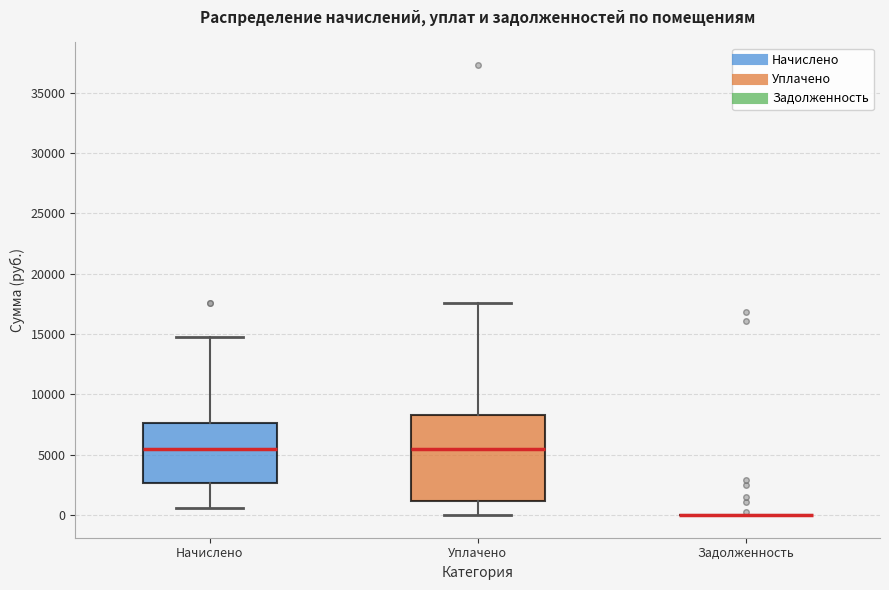

Where does the lower whisker of the box for Уплачено end on the y-axis? The values are not printed on the chart, so give them approximately, as read against the axis.

0